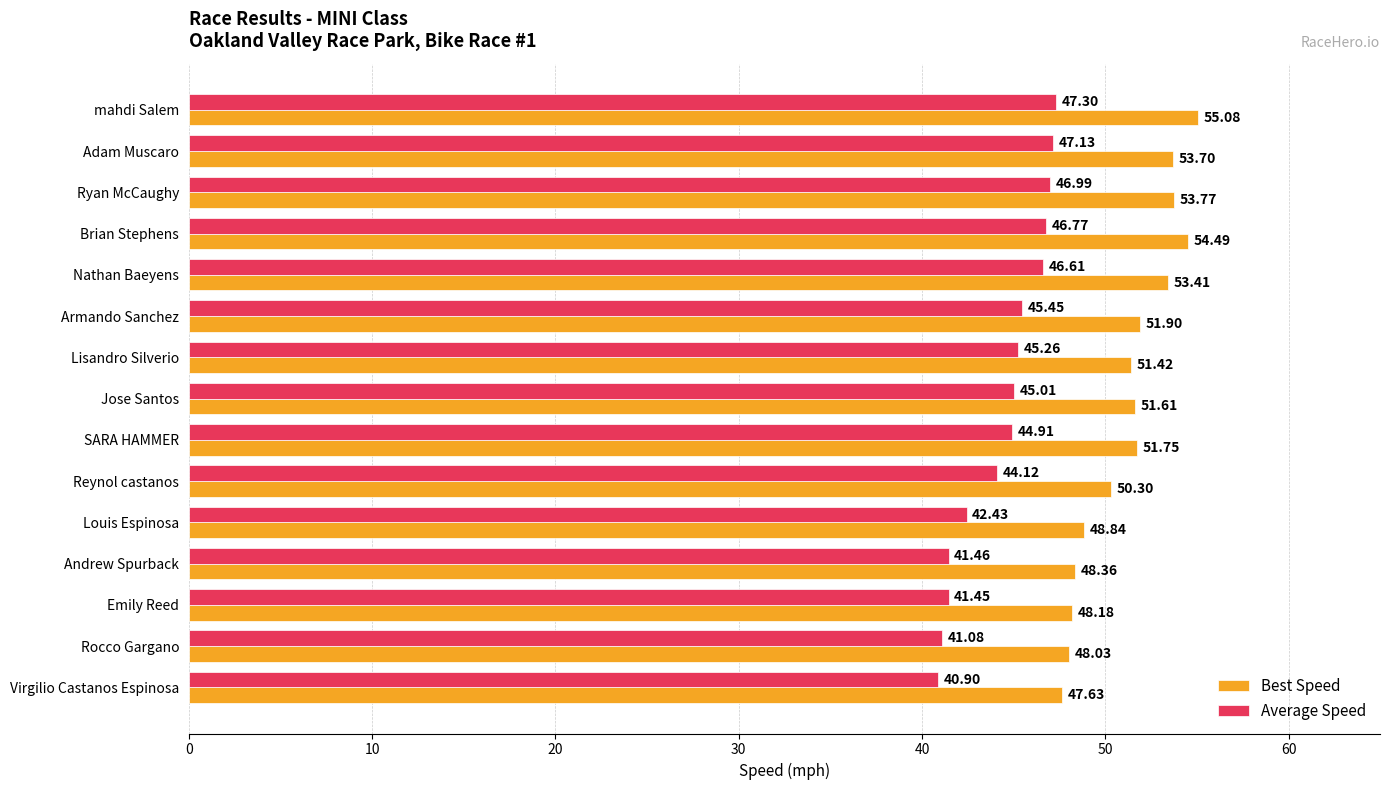

What is the sum of all Best Speed values?

768.4